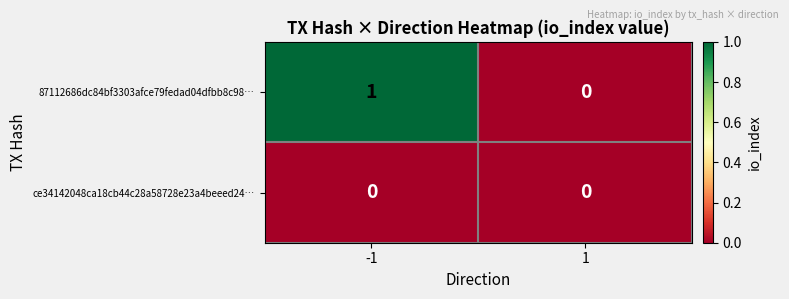

Is it true that ce34142048ca18cb44c28a58728e23a4beeed24… equals 0 at 1?

True